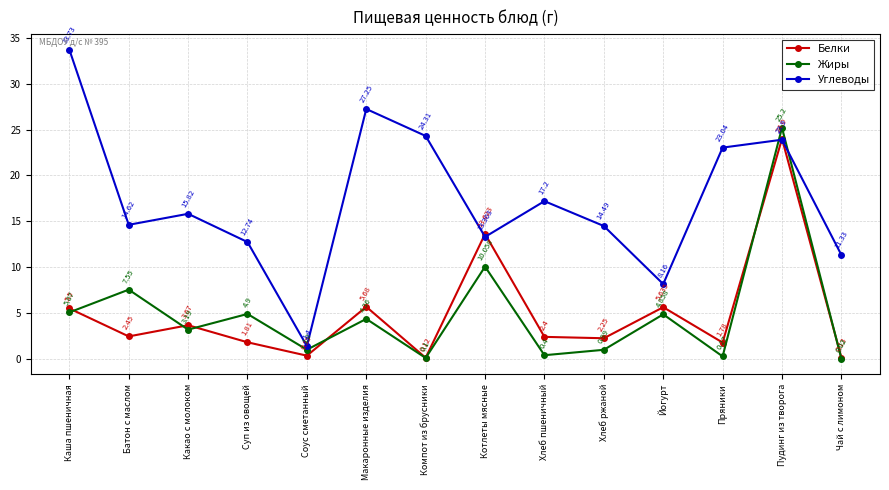

What is the greatest value displayed?

33.7